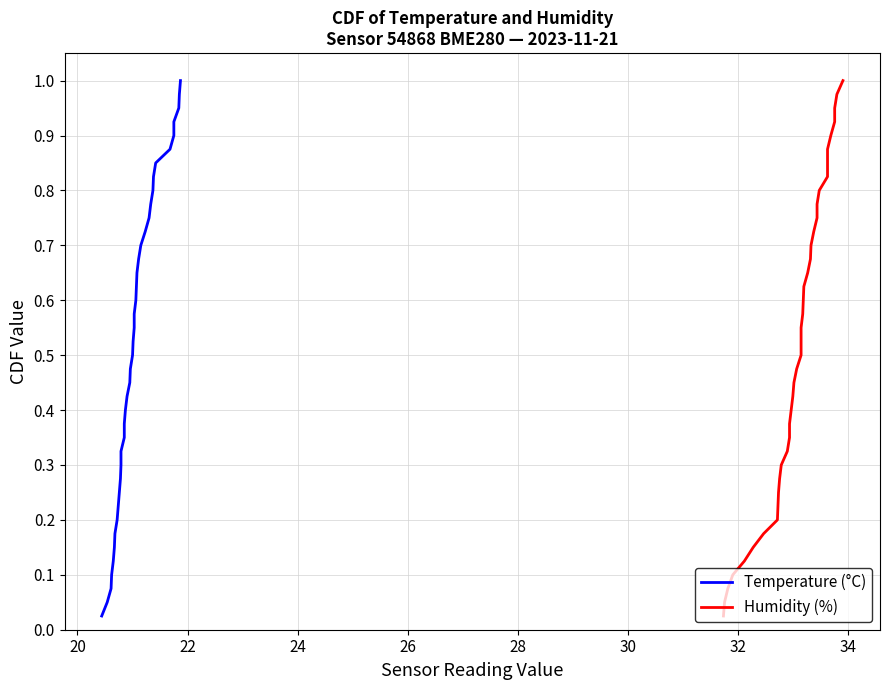

What are all the series names shown in the legend?

Temperature (°C), Humidity (%)